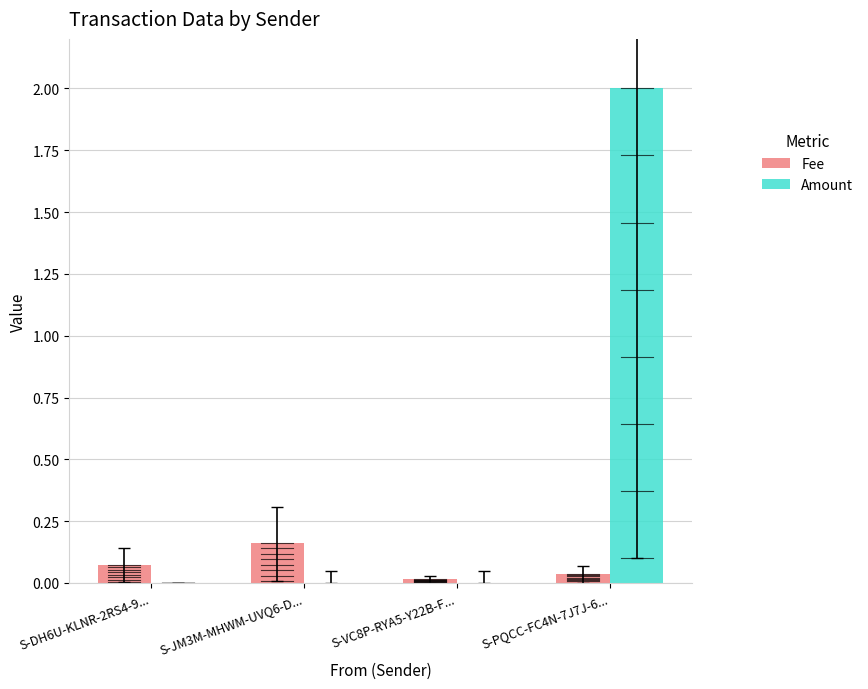

What is the approximate value of Amount at S-PQCC-FC4N-7J7J-6...?

2.0